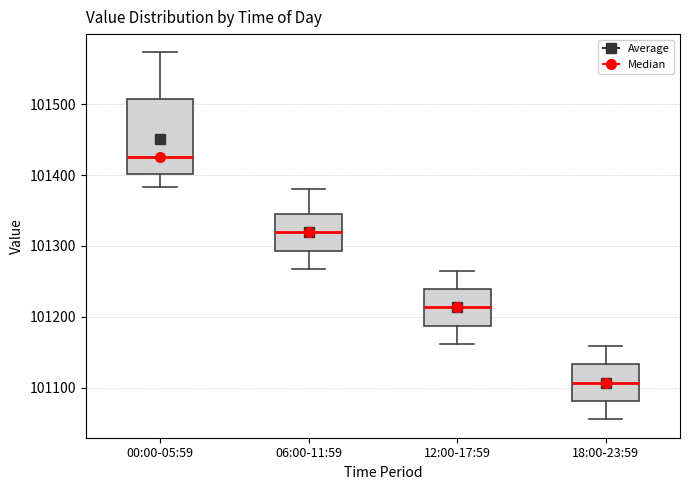

Reading left to right, read every box against the y-axis: the position of its median line, the range the box covers, and the ends of its whiskers. The values are not printed on the chart, so give them approximately, as read against the axis.

00:00-05:59: median 101430, box 101400 to 101510, whiskers 101380 to 101570
06:00-11:59: median 101320, box 101290 to 101350, whiskers 101270 to 101380
12:00-17:59: median 101210, box 101190 to 101240, whiskers 101160 to 101260
18:00-23:59: median 101110, box 101080 to 101130, whiskers 101060 to 101160